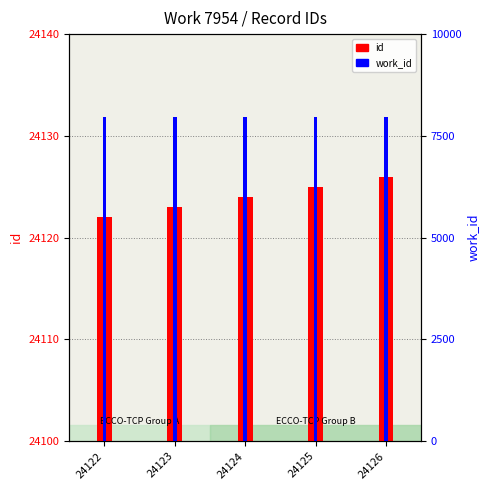

Reading right to left, what are all the values shown in this chart?

id: 24126=24126	24125=24125	24124=24124	24123=24123	24122=24122
work_id: 24126=7954	24125=7954	24124=7954	24123=7954	24122=7954